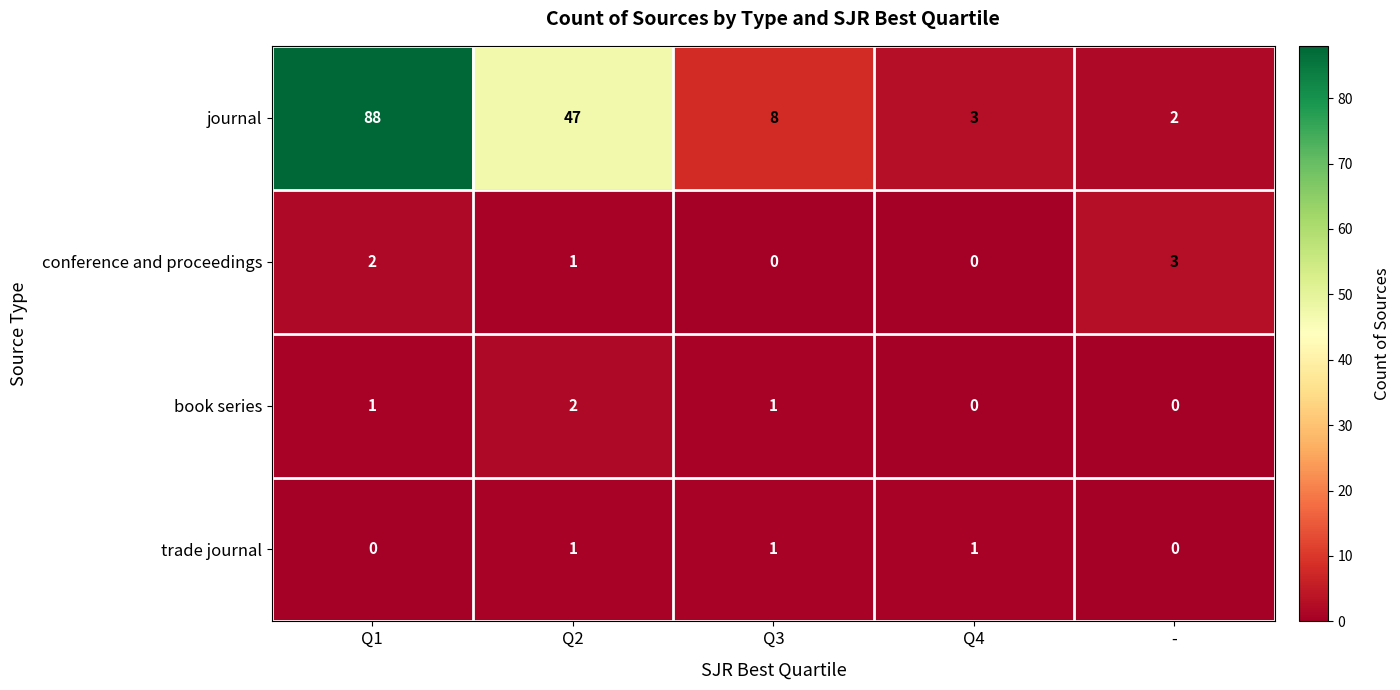

The value of journal at - is 2. True or false?

True